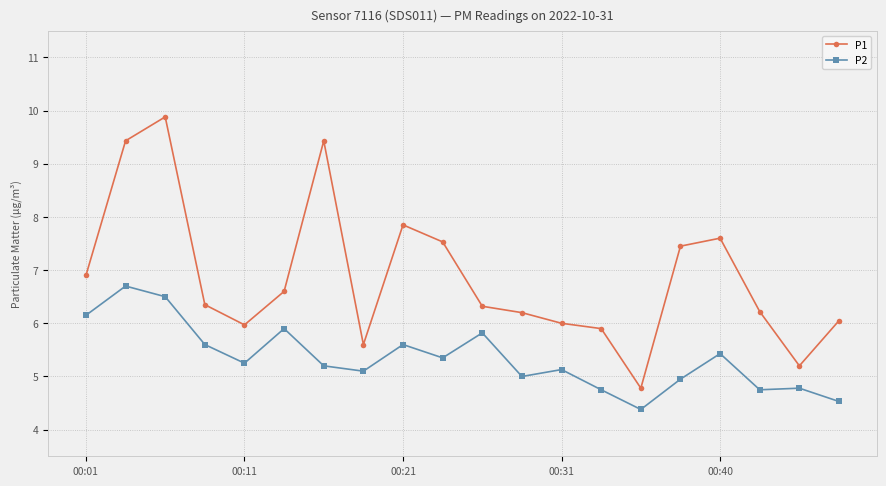

Which series has the widest spread of values?

P1